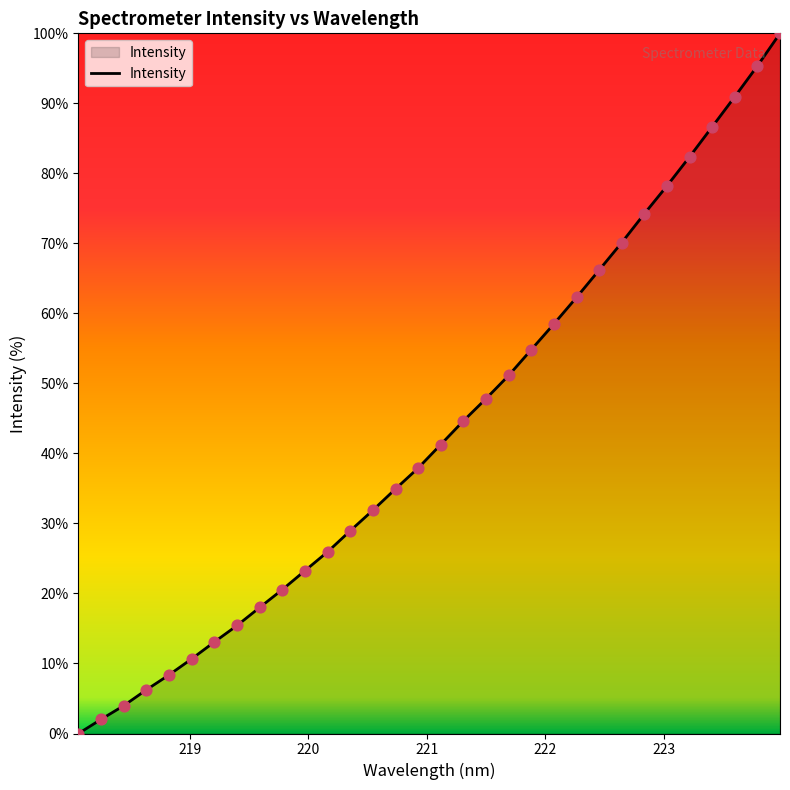

What is the maximum value shown in the chart?

100.0